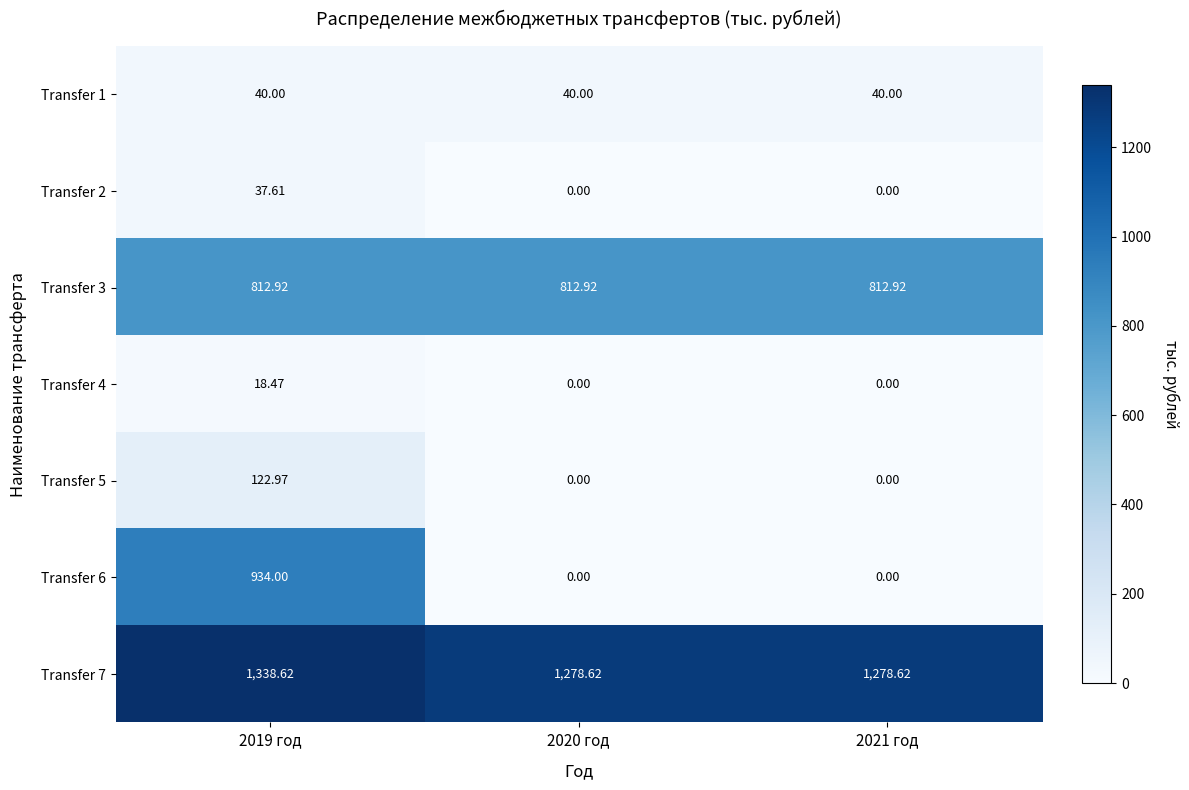

Count the number of data series in this chart.

7